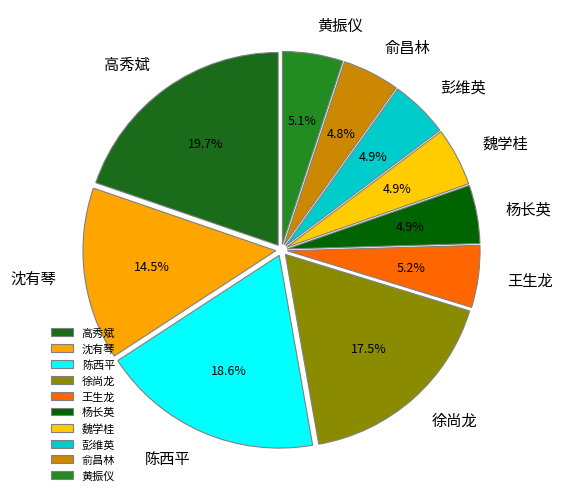

What is the ratio of the value at 黄振仪 to the value at 魏学桂?

1.0